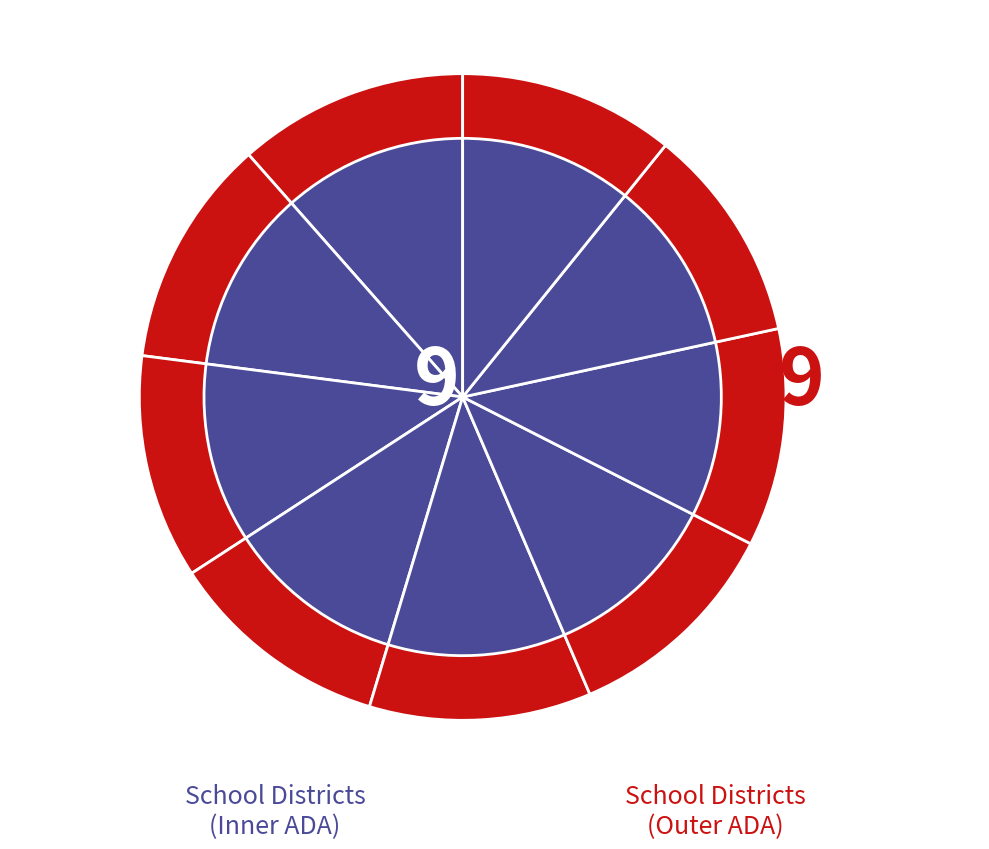

Between Needville ISD and Paris ISD, which is larger?

Paris ISD